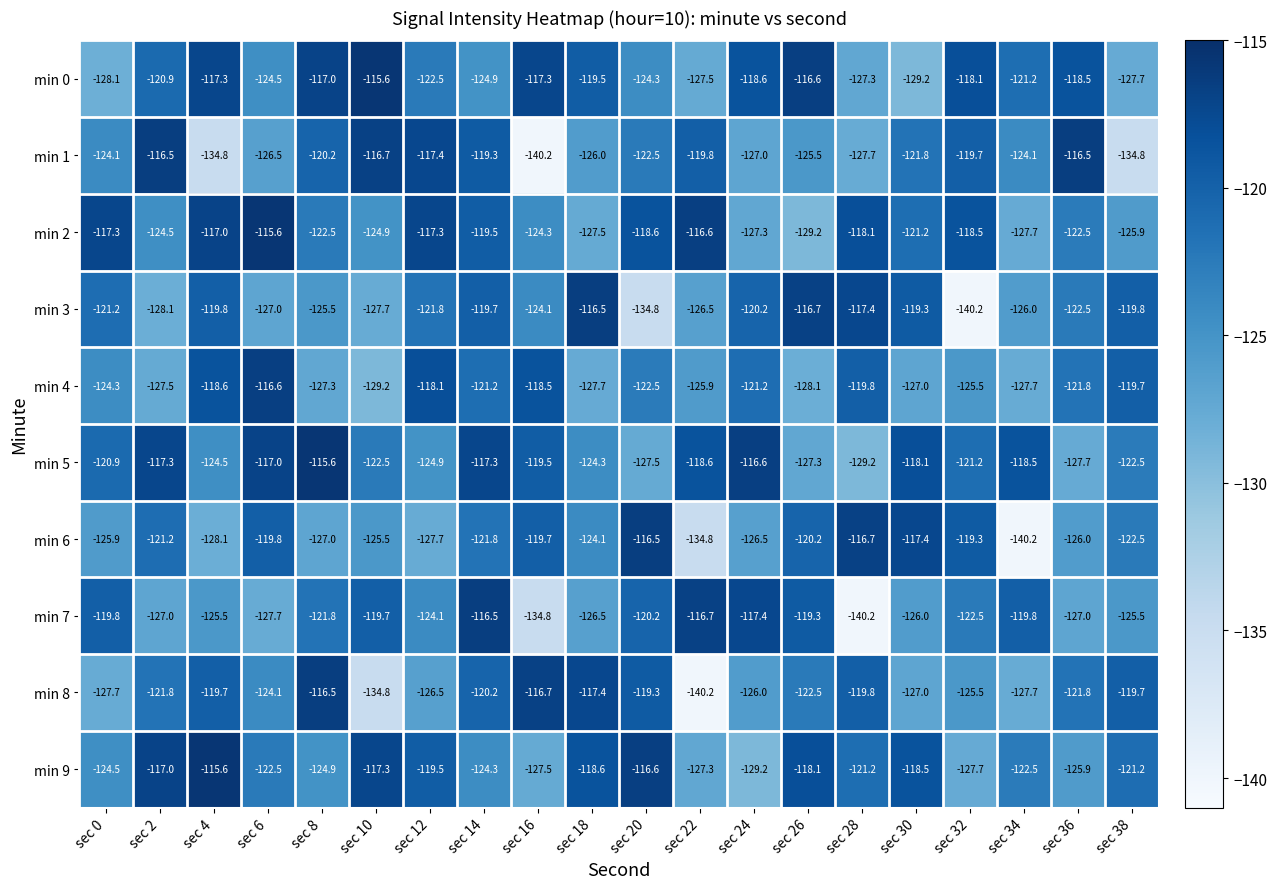

What is the maximum value for min 2?

-115.6